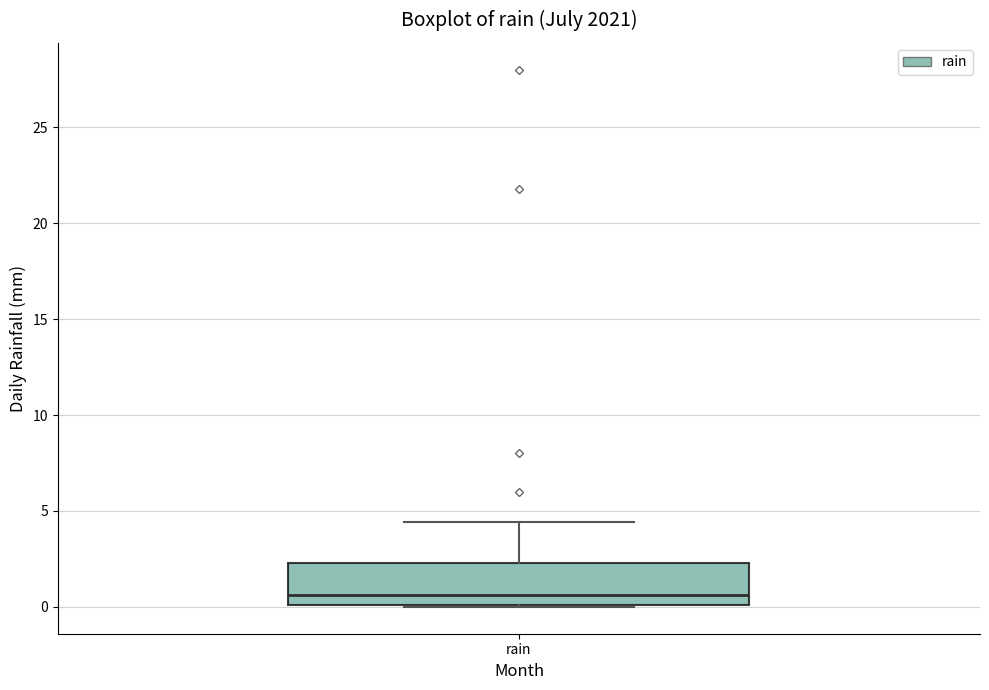

Where is the upper edge of the box for rain on the y-axis? The values are not printed on the chart, so give them approximately, as read against the axis.

2.5